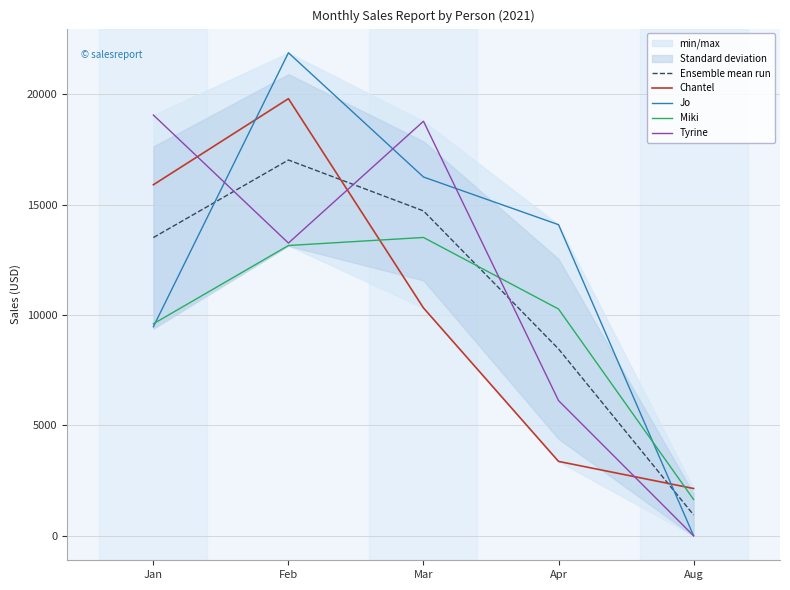

After their last crossing, which series has the higher values: Tyrine or Ensemble mean run?

Ensemble mean run